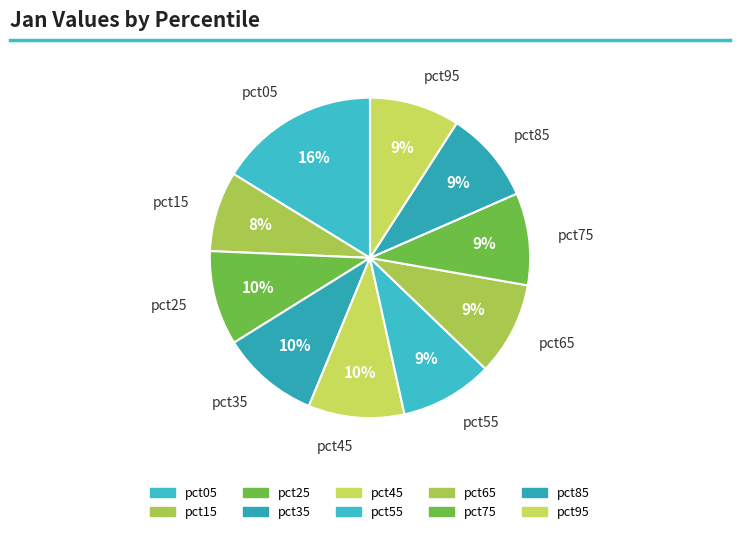

How many segments does this pie chart have?

10